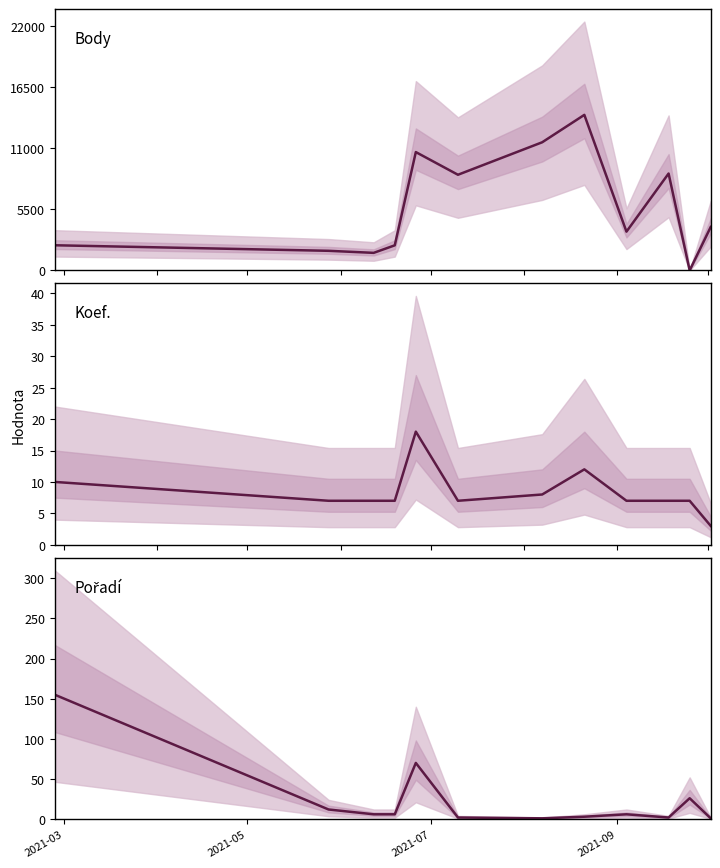

Rank the series by their maximum value, from highest to lowest.

Body, Pořadí, Koef.